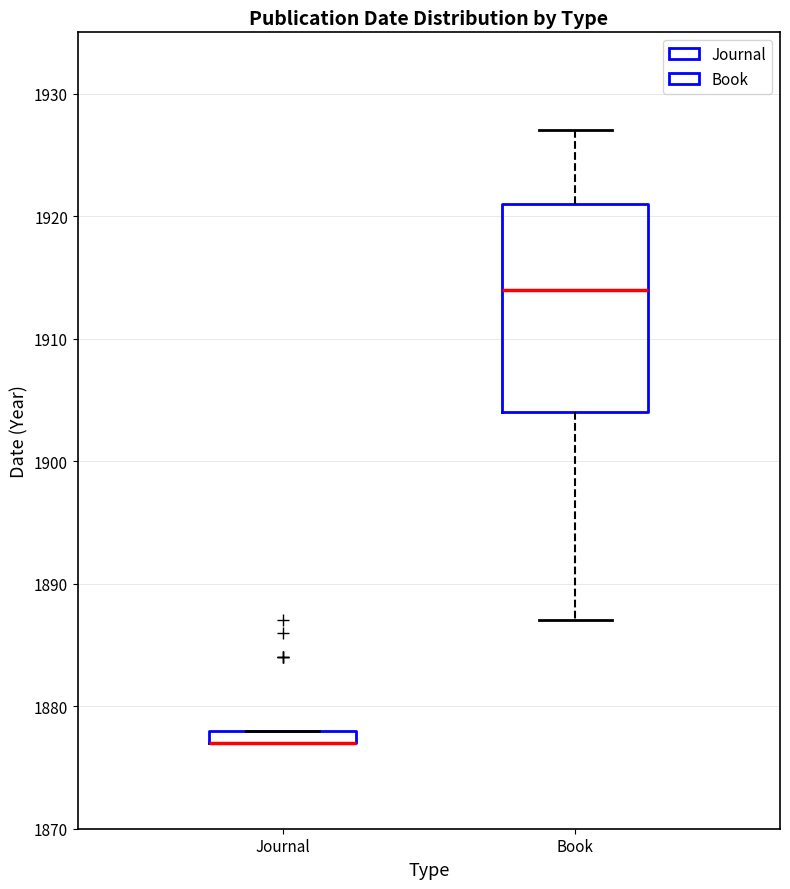

Where does the upper whisker of the box for Book end on the y-axis? The values are not printed on the chart, so give them approximately, as read against the axis.

1927